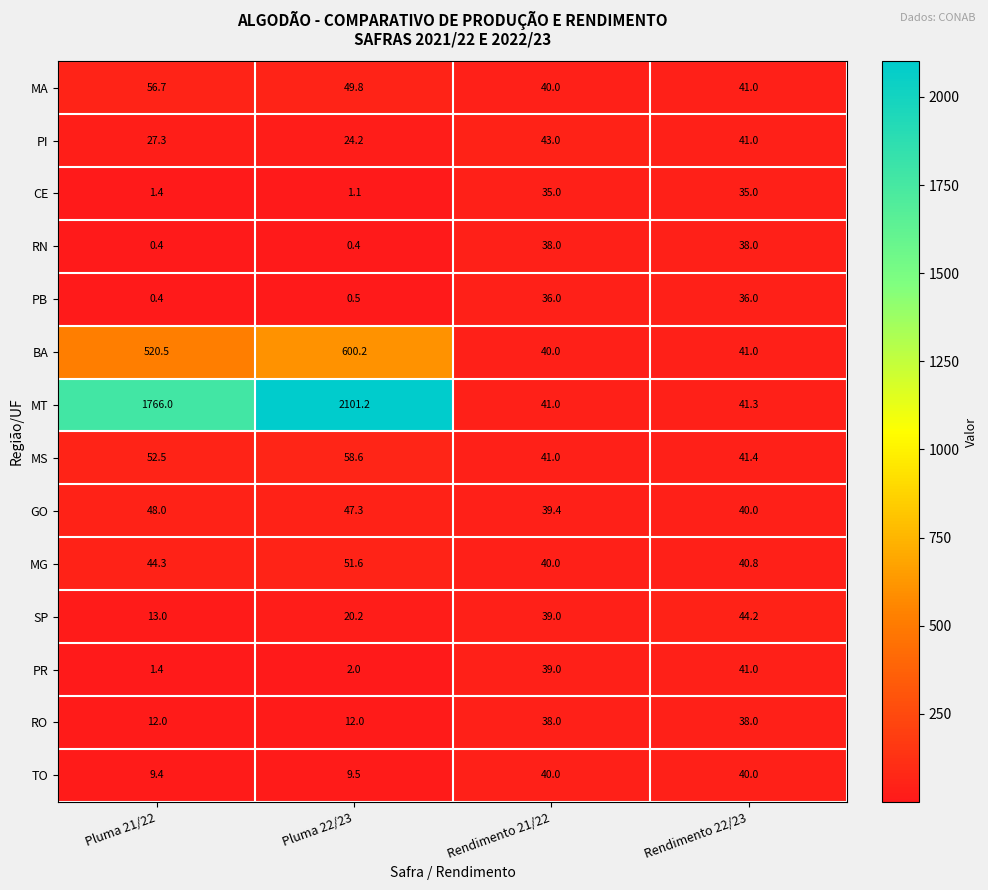

What is the sum of the RN values at Pluma 21/22 and Pluma 22/23?

0.8